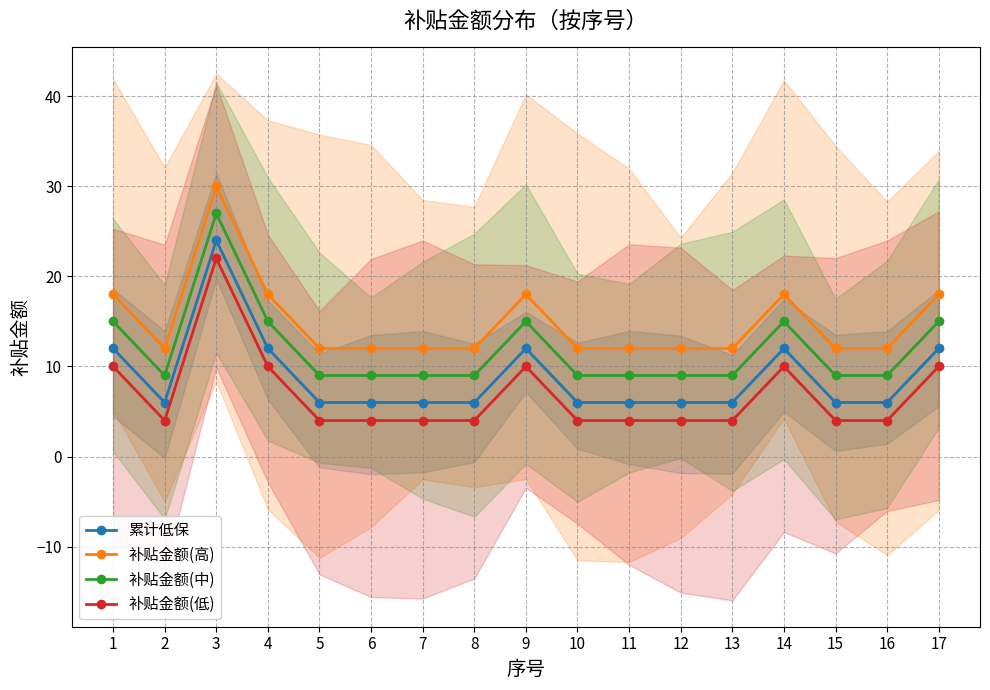

Which series has the widest spread of values?

累计低保